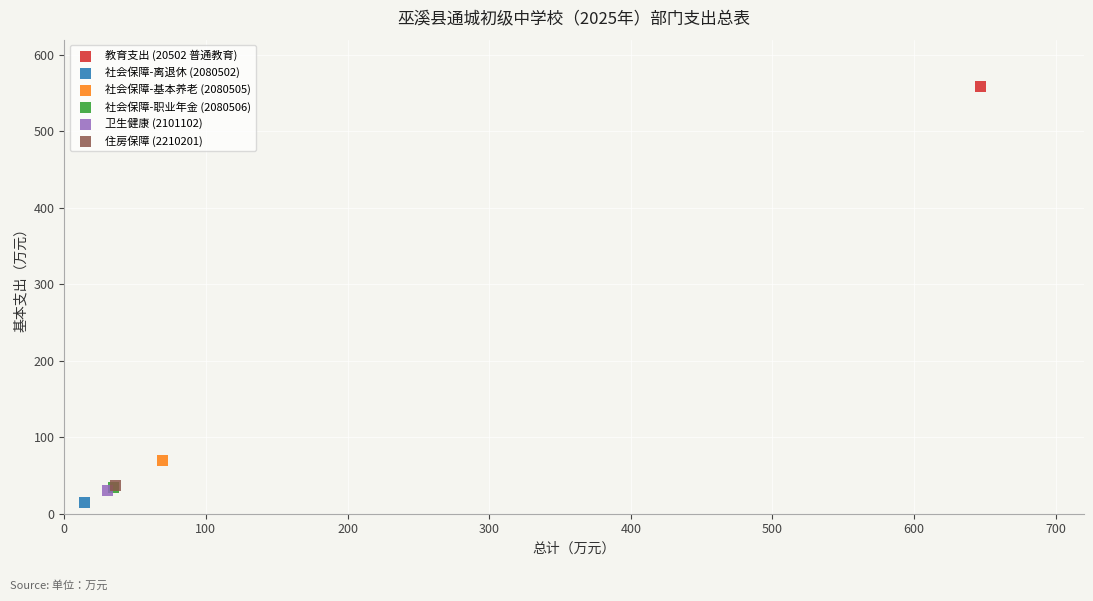

What are all the series names shown in the legend?

教育支出 (20502 普通教育), 社会保障-离退休 (2080502), 社会保障-基本养老 (2080505), 社会保障-职业年金 (2080506), 卫生健康 (2101102), 住房保障 (2210201)